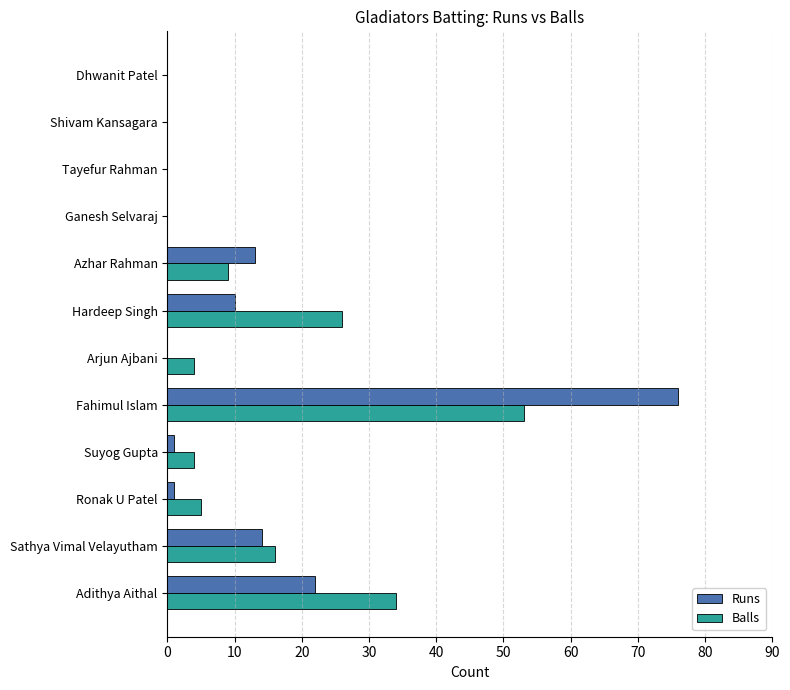

What is the maximum value shown in the chart?

76